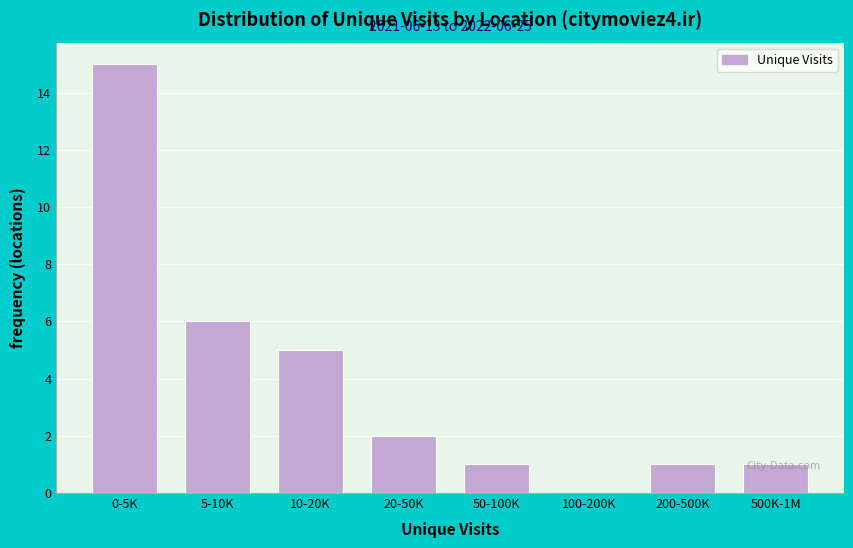

What is the sum of all values?

31